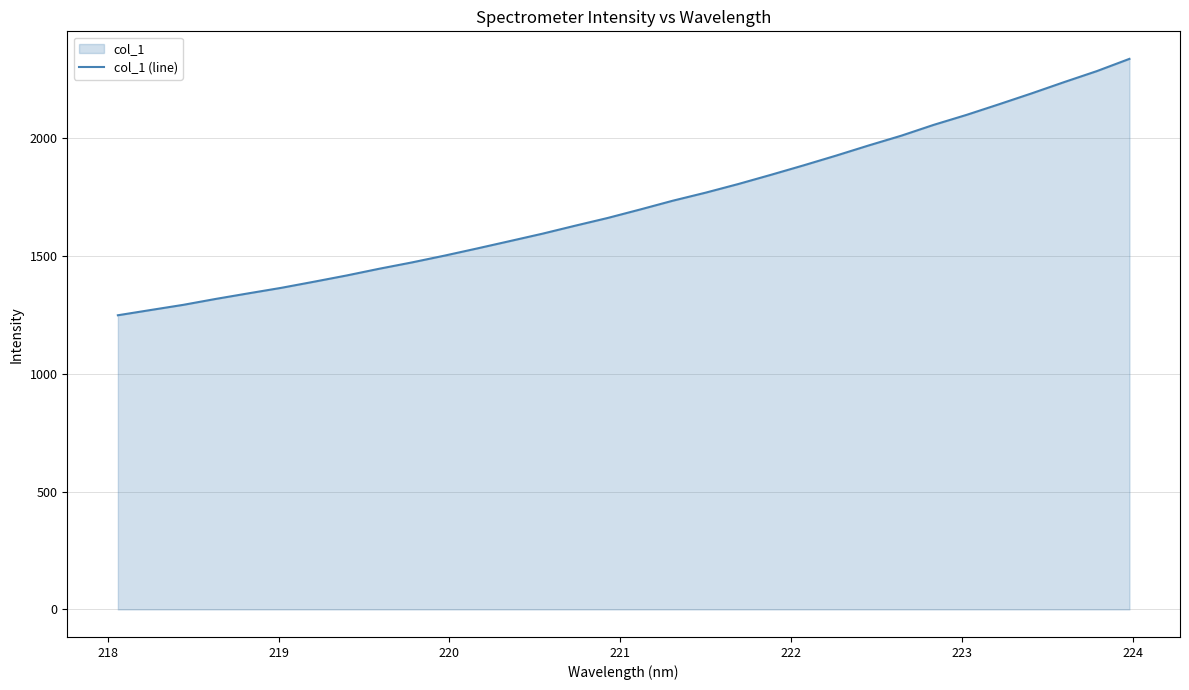

What is the smallest value displayed?

1249.1